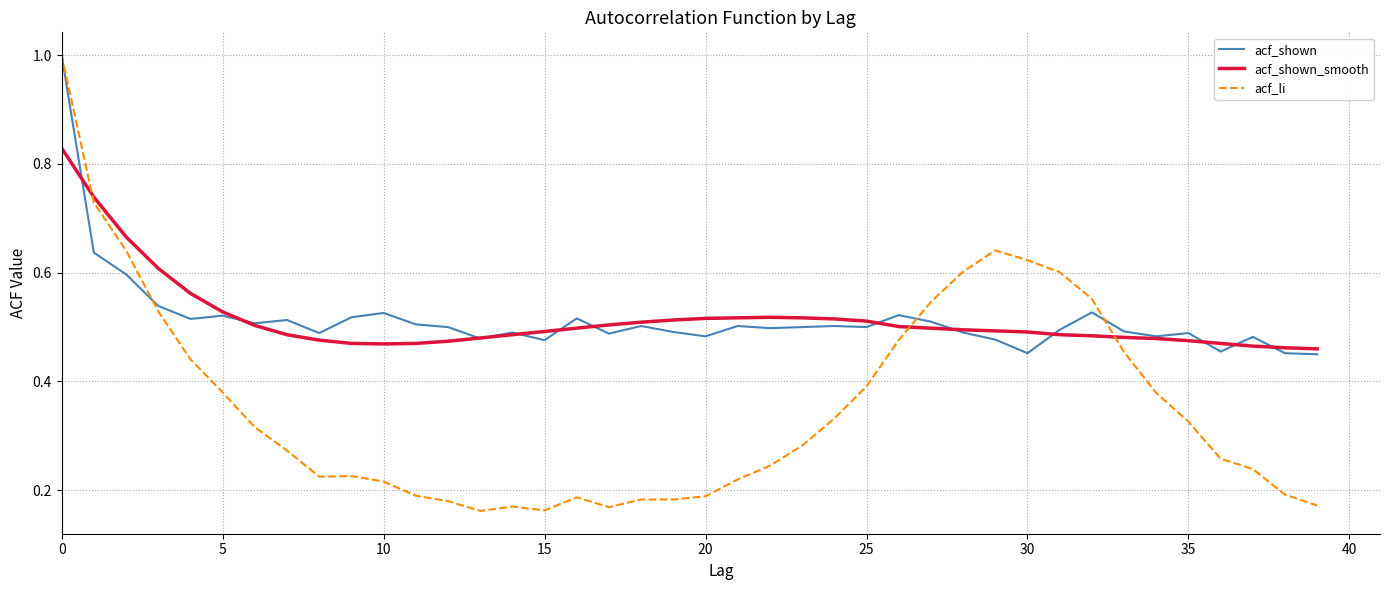

What is the greatest value displayed?

1.0